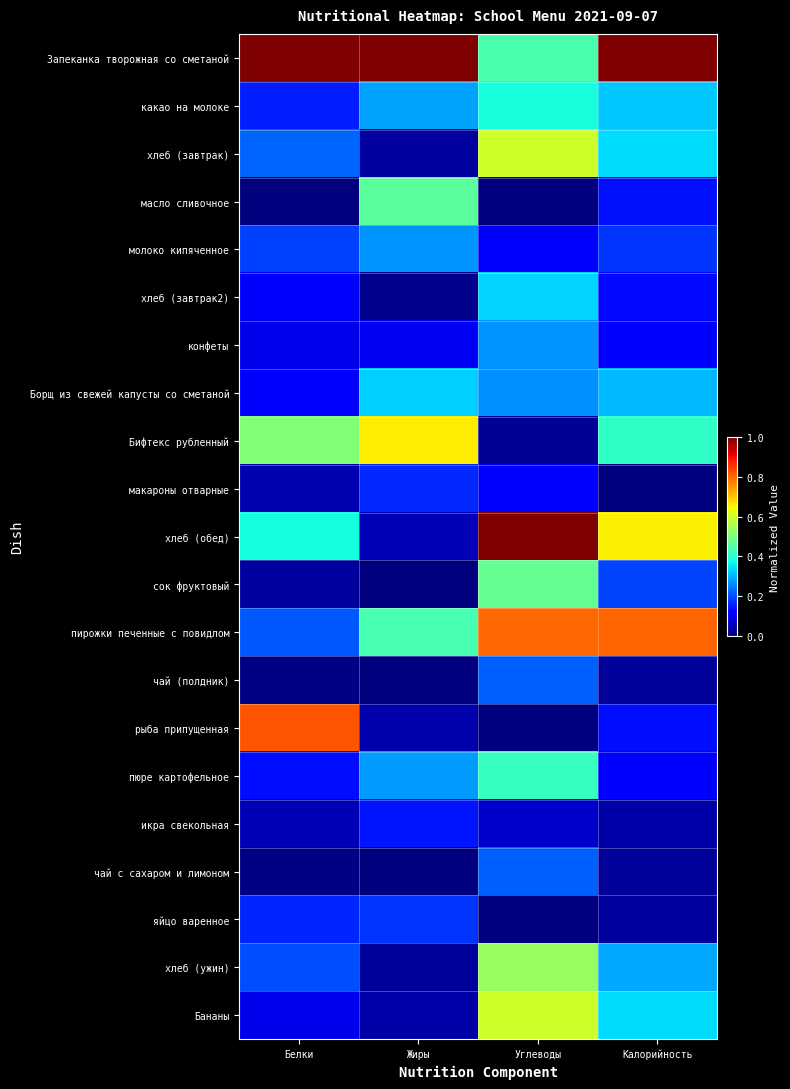

Which series has the largest total across all categories?

Запеканка творожная со сметаной